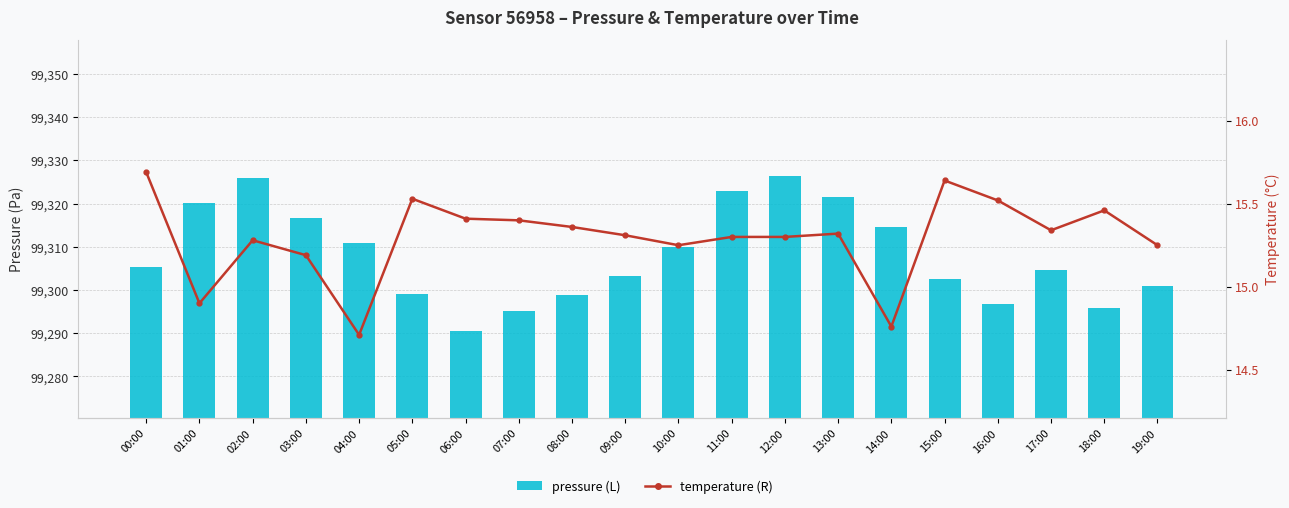

Rank the series by their maximum value, from lowest to highest.

temperature, pressure